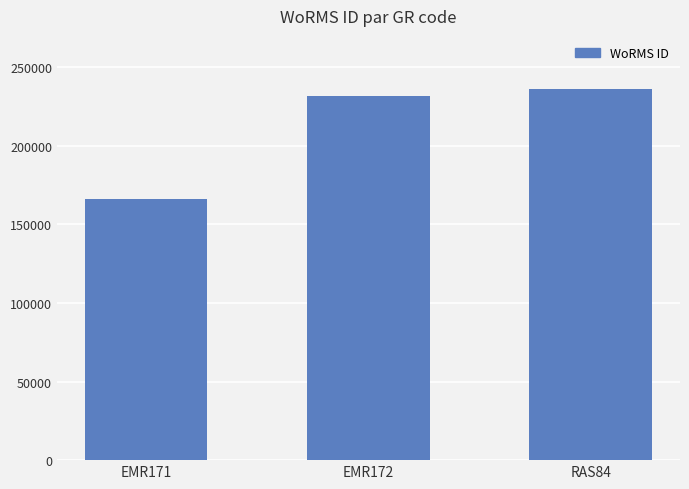

Is it true that the value at EMR171 is 259241?

False